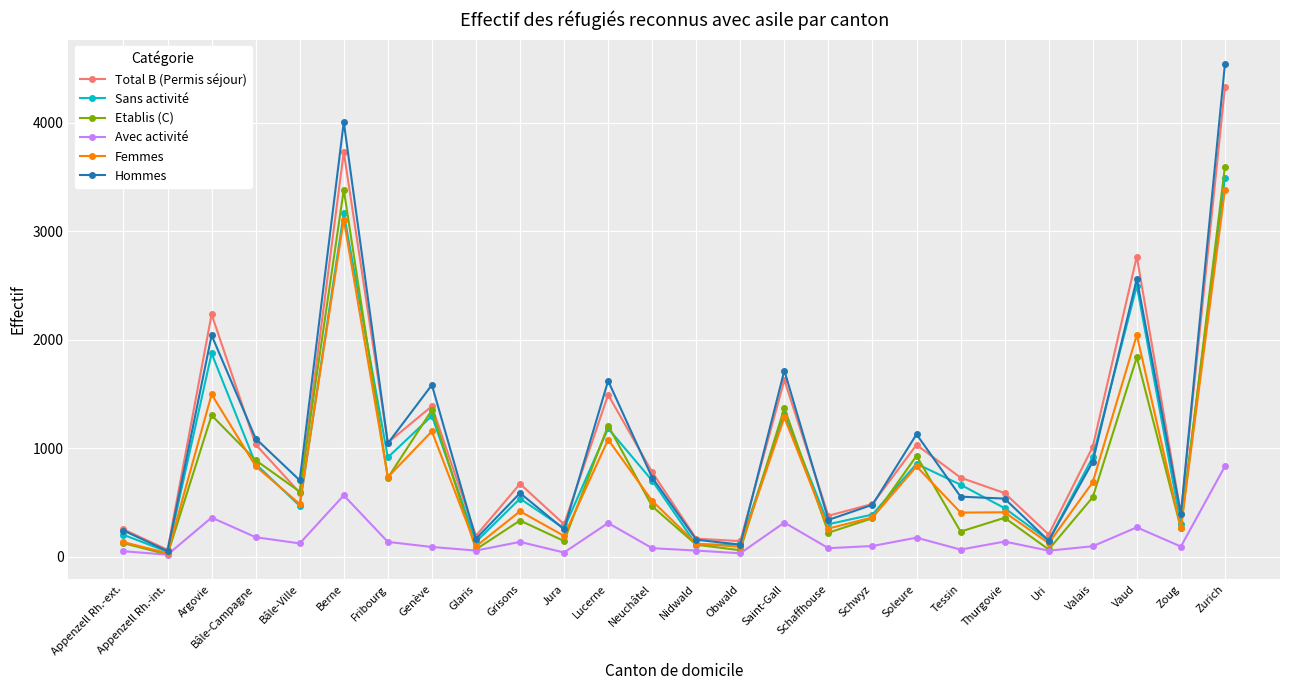

What is the label of the 9th point from the right?

Schwyz